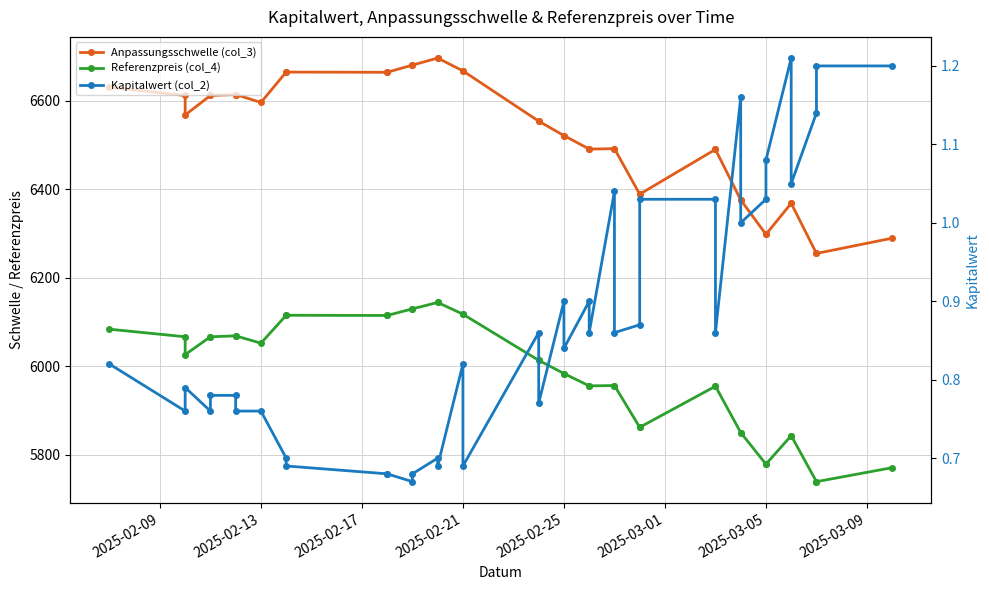

True or false: Kapitalwert (col_2) and Anpassungsschwelle (col_3) cross at least once.

False